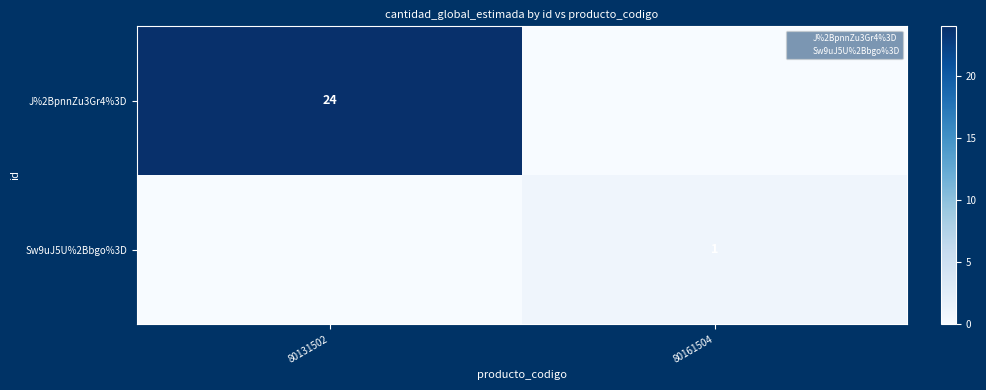

True or false: Sw9uJ5U%2Bbgo%3D has a value of 2 at 80161504.

False